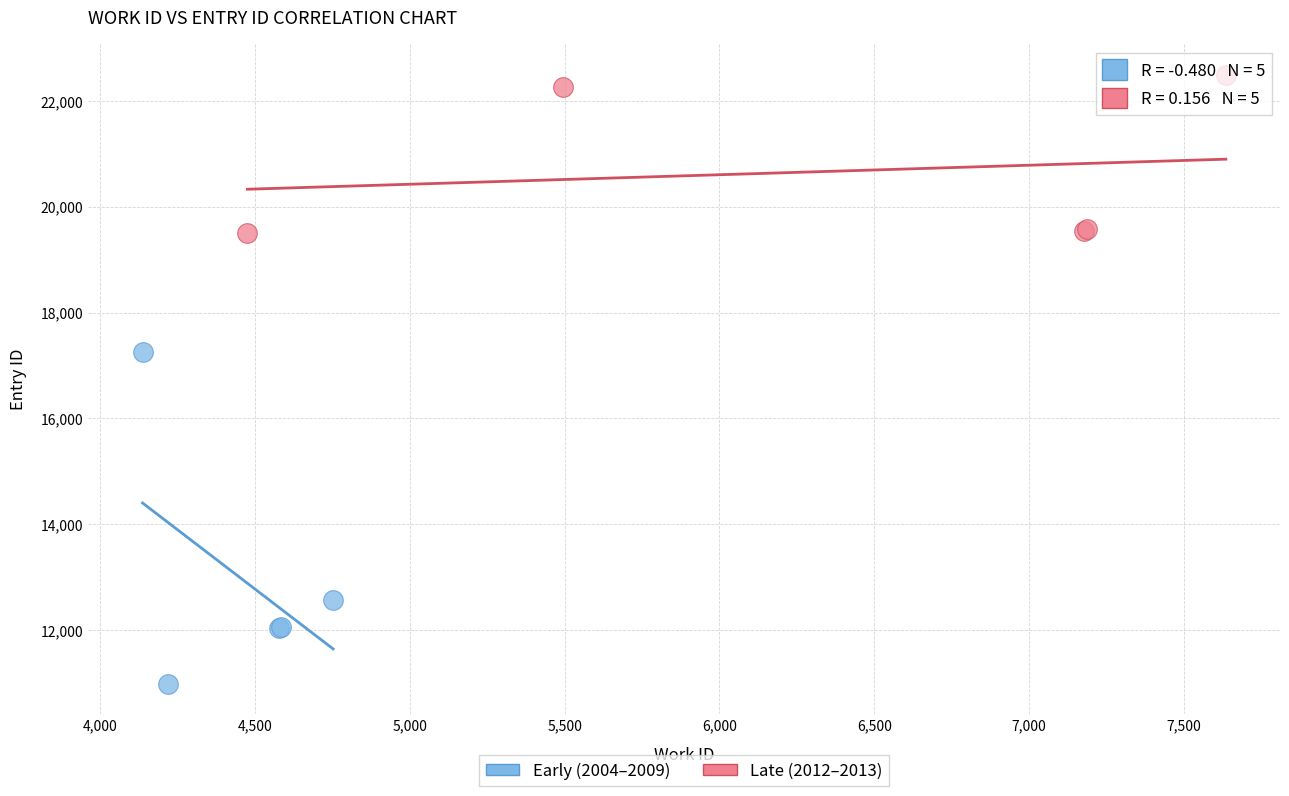

What are all the series names shown in the legend?

Early (2004–2009), Late (2012–2013)